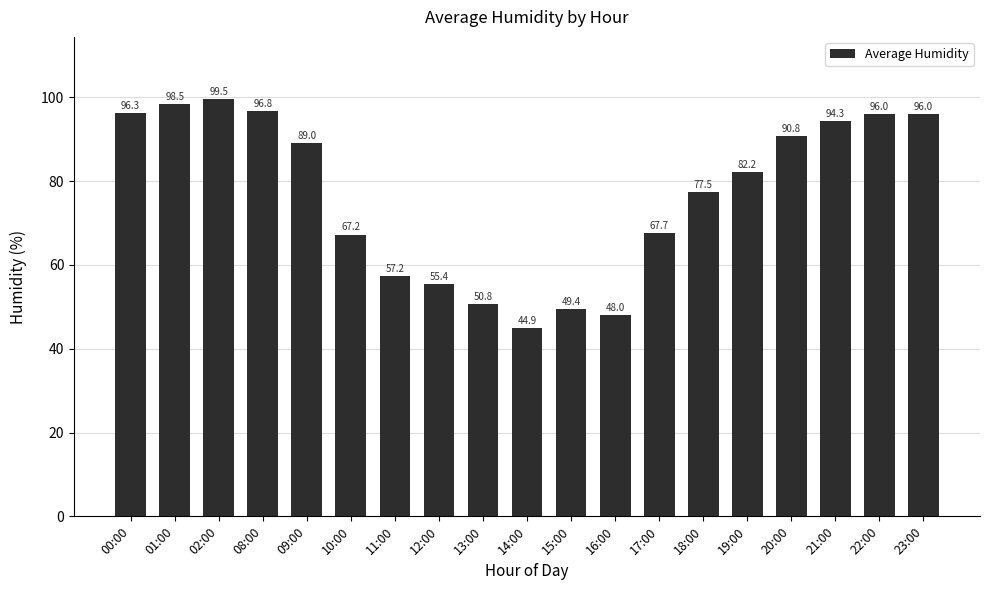

The value at 15:00 is 15.4. True or false?

False